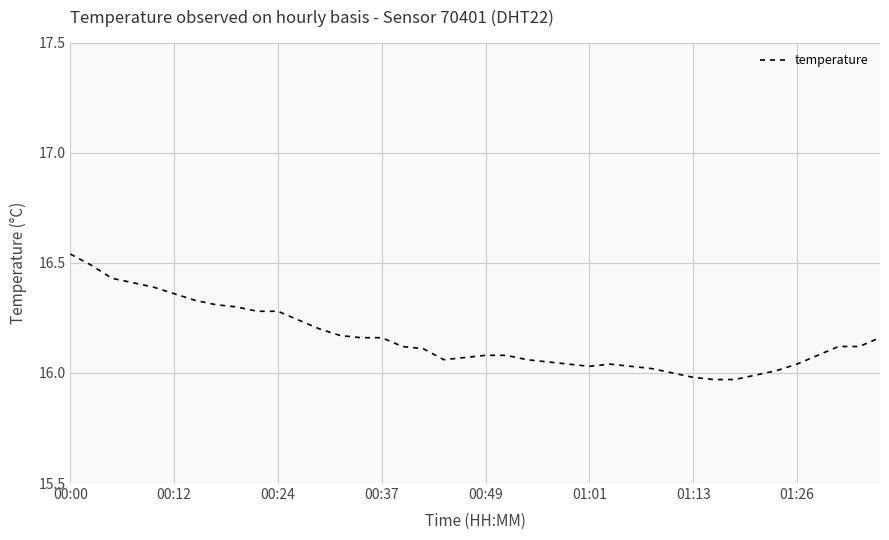

The chart shows a value of 5.2 at 01:13. True or false?

False